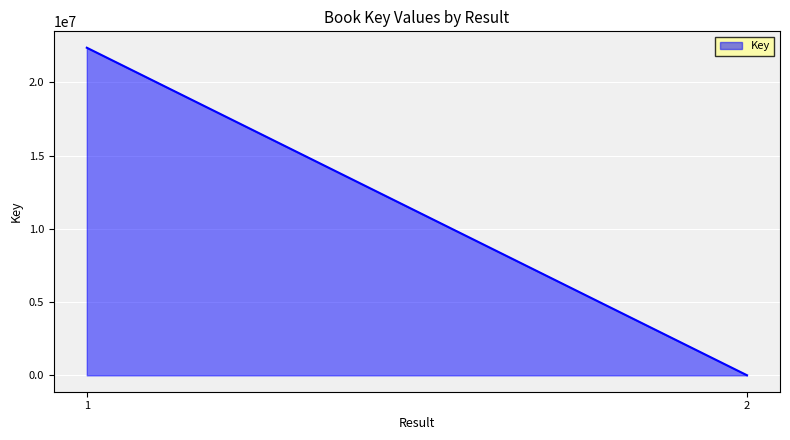

How many values are between 6224 and 22364439?

2